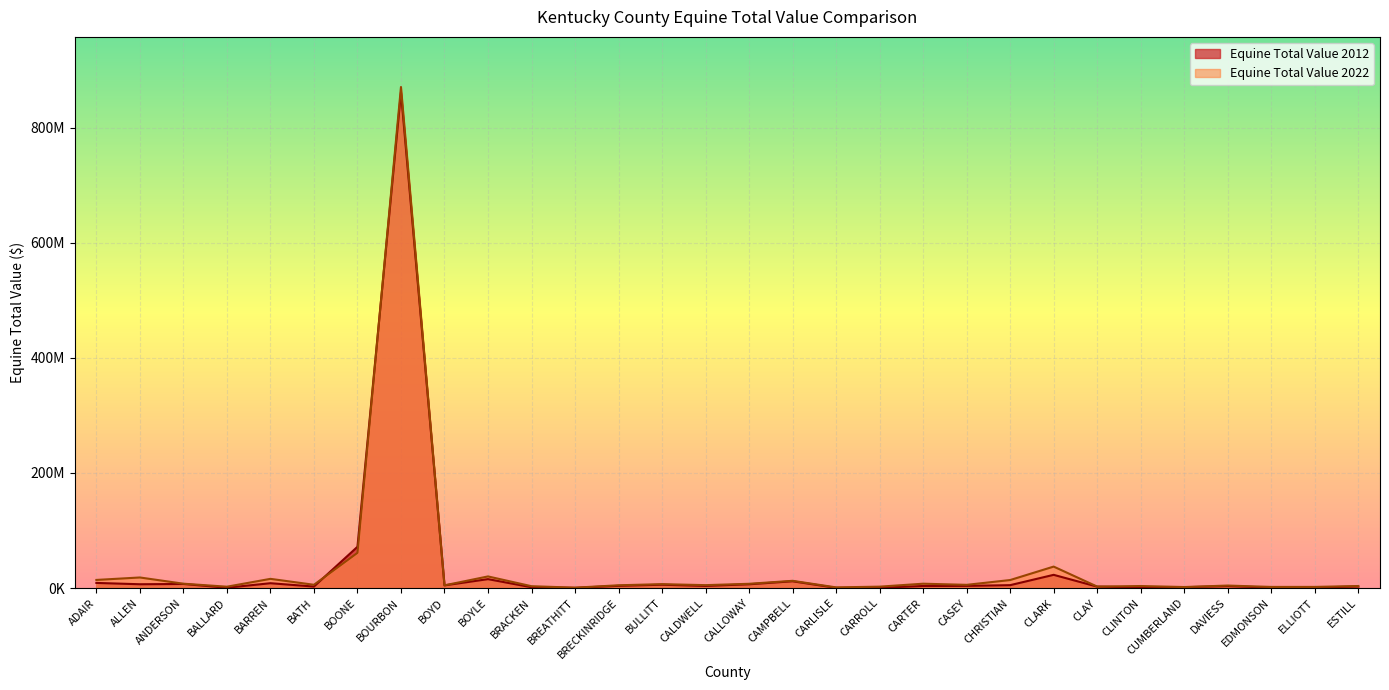

At which category is the sum across all series the highest?

BOURBON